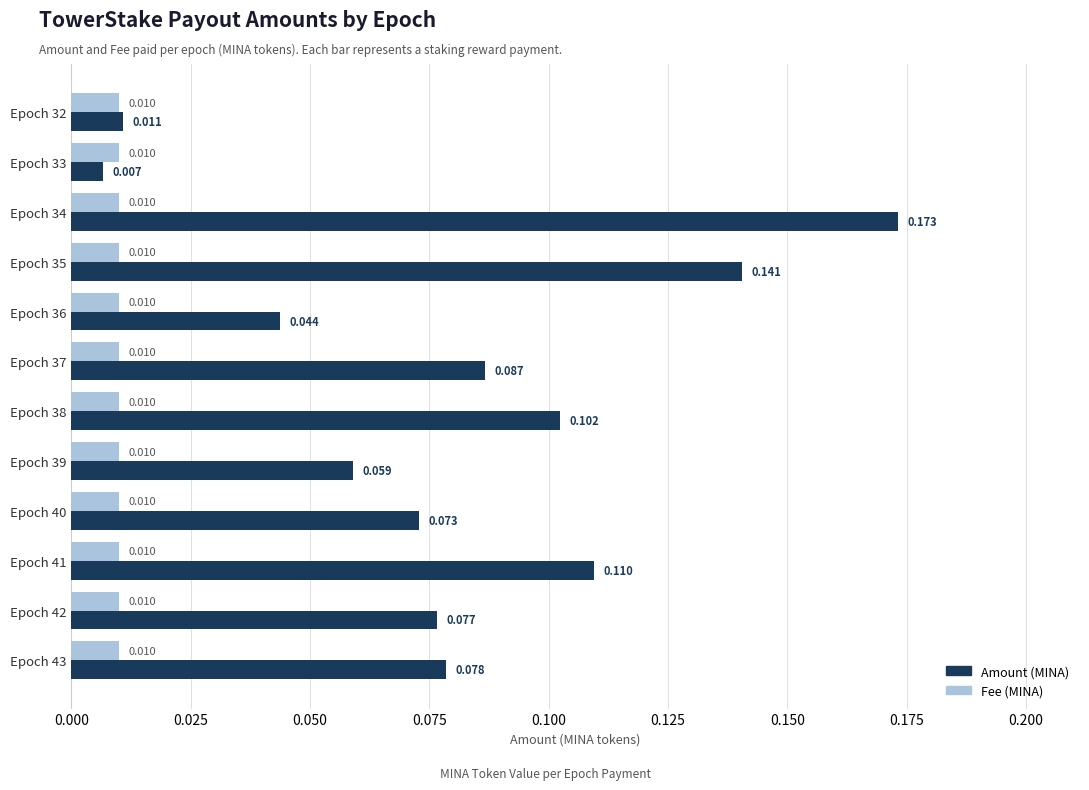

Count the number of data series in this chart.

2